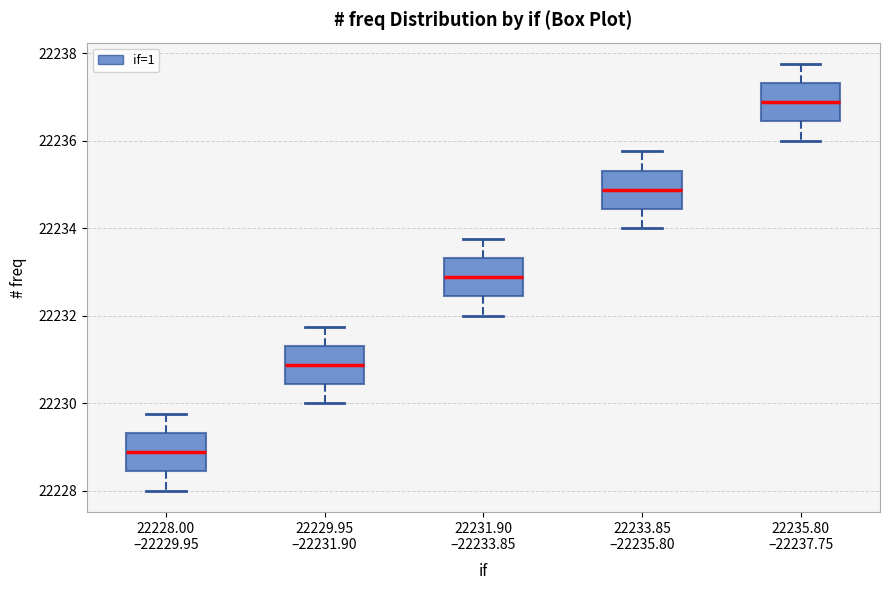

Where does the lower whisker of the box for 22228.00 –22229.95 end on the y-axis? The values are not printed on the chart, so give them approximately, as read against the axis.

22228.0